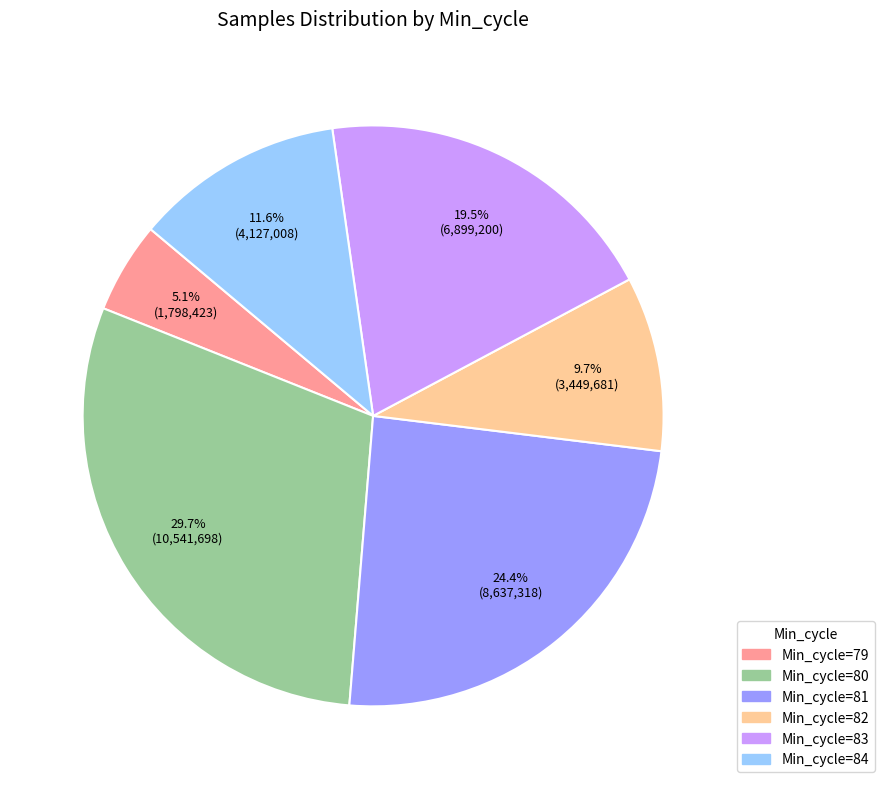

How many segments does this pie chart have?

6